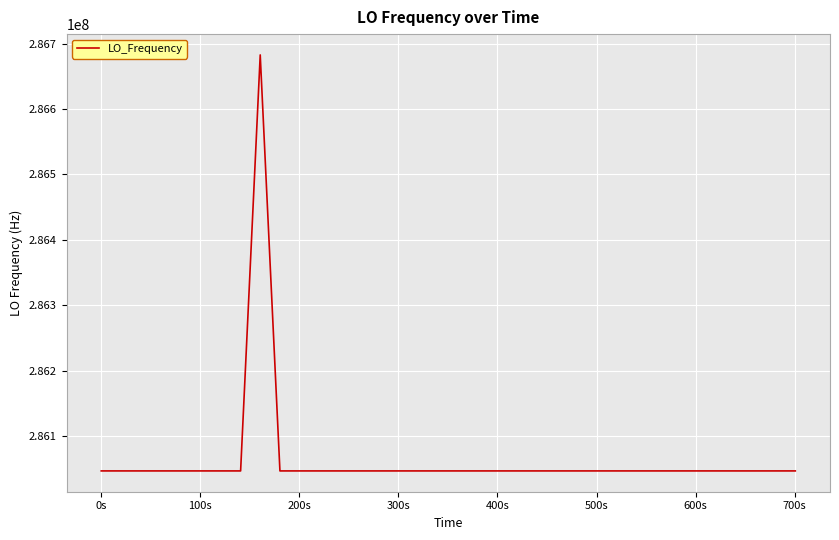

What is the greatest value displayed?

286682707.8